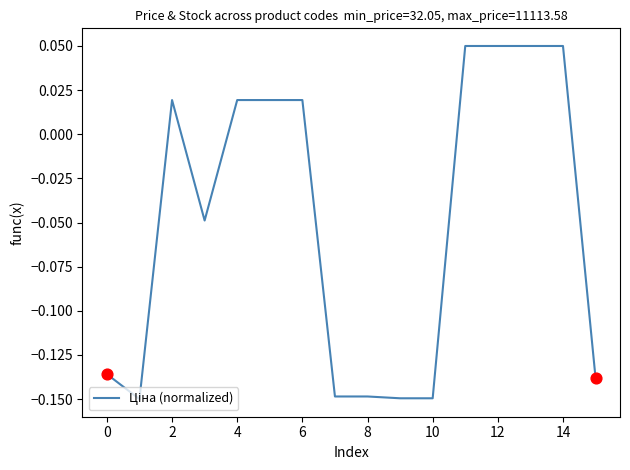

How many lines are shown in the chart?

1